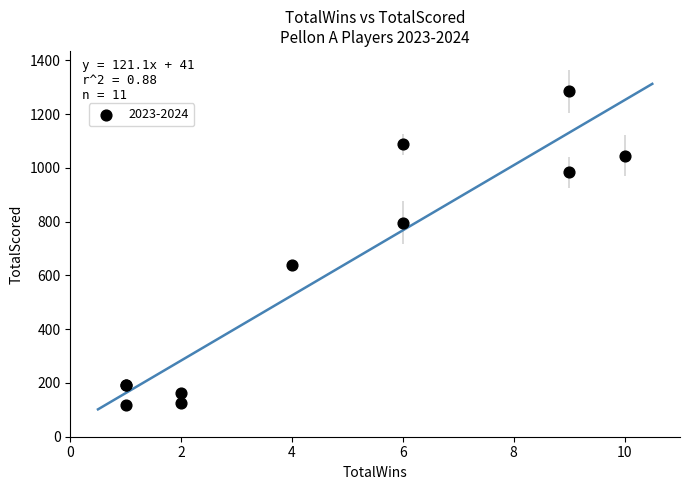

What Y value in the scatter plot is closest to 702?

637